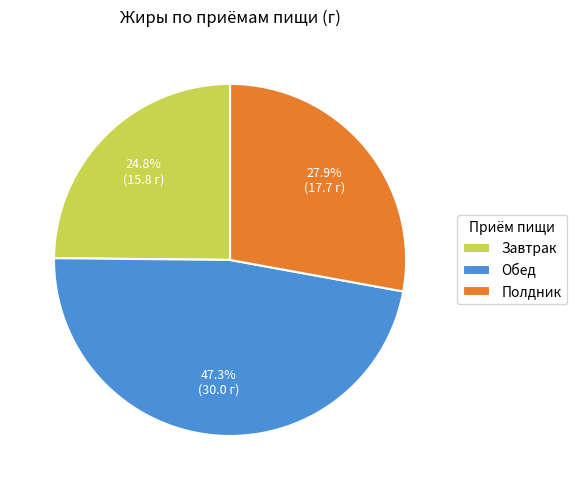

Is there any slice that represents more than half of the pie?

No